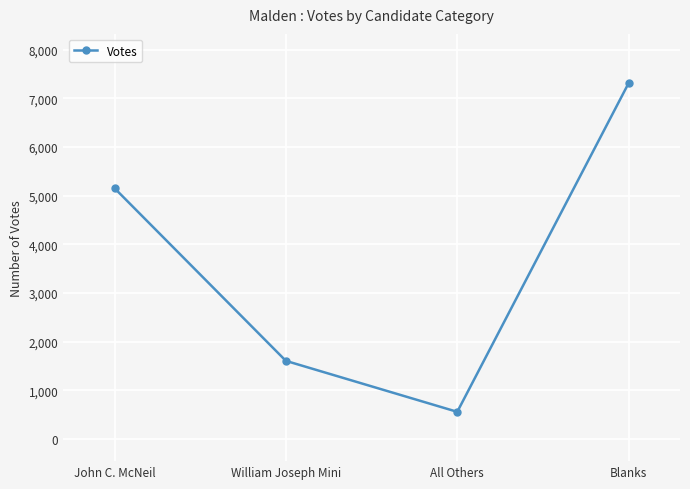

Where is the data nearest to the value 3935?

John C. McNeil